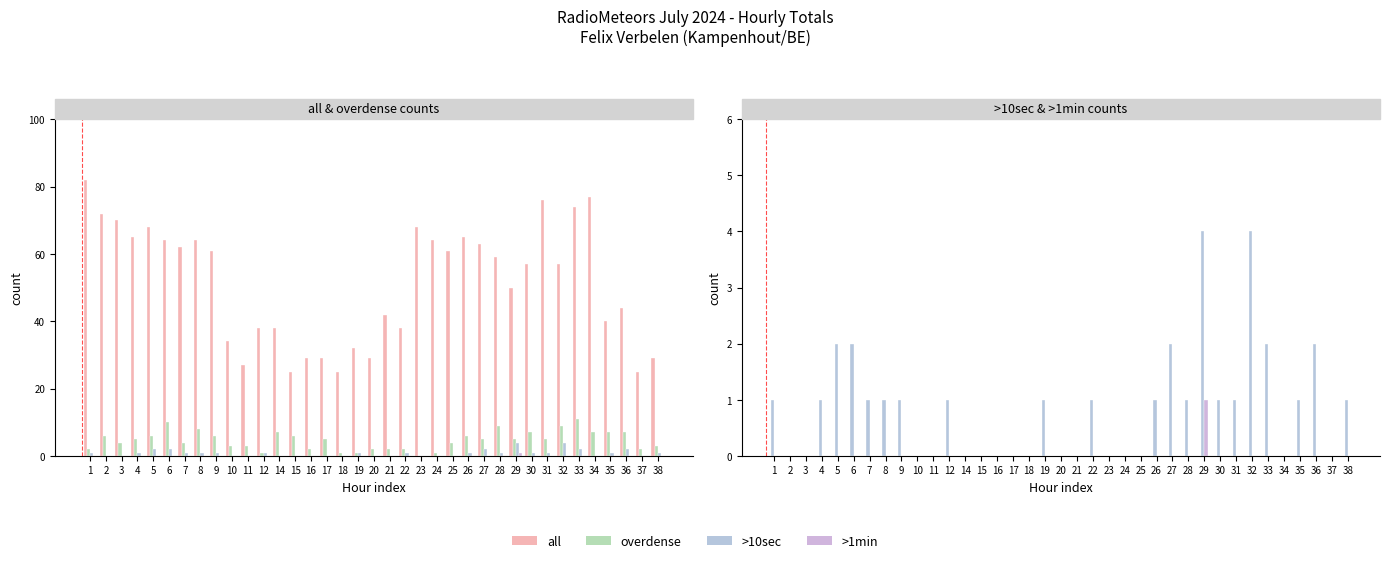

The col_gt10sec series shows 1 at 31. True or false?

True